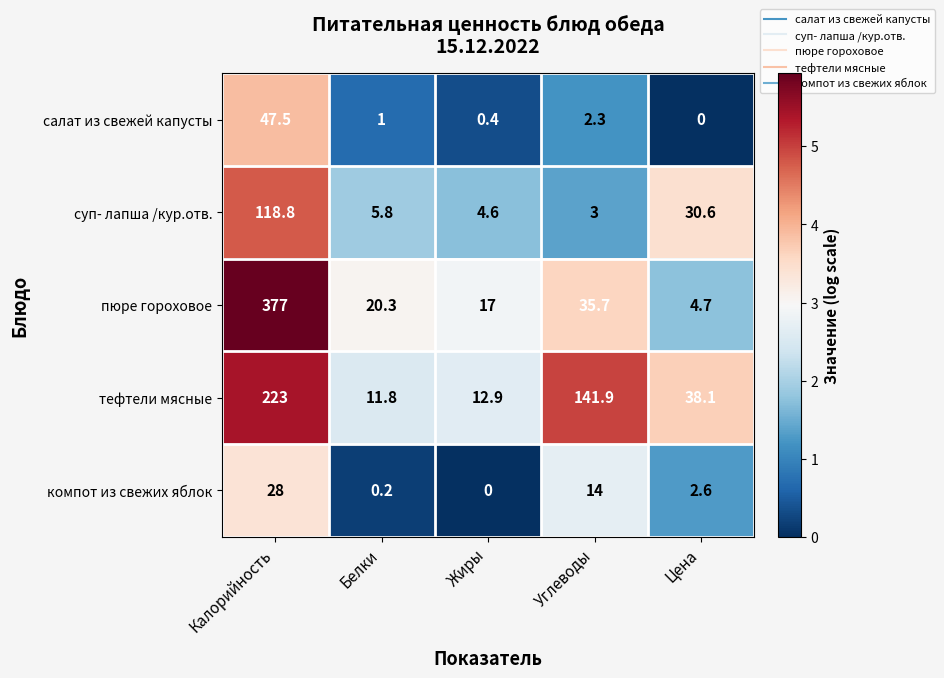

What is the difference between the тефтели мясные values at Цена and Углеводы?

103.8